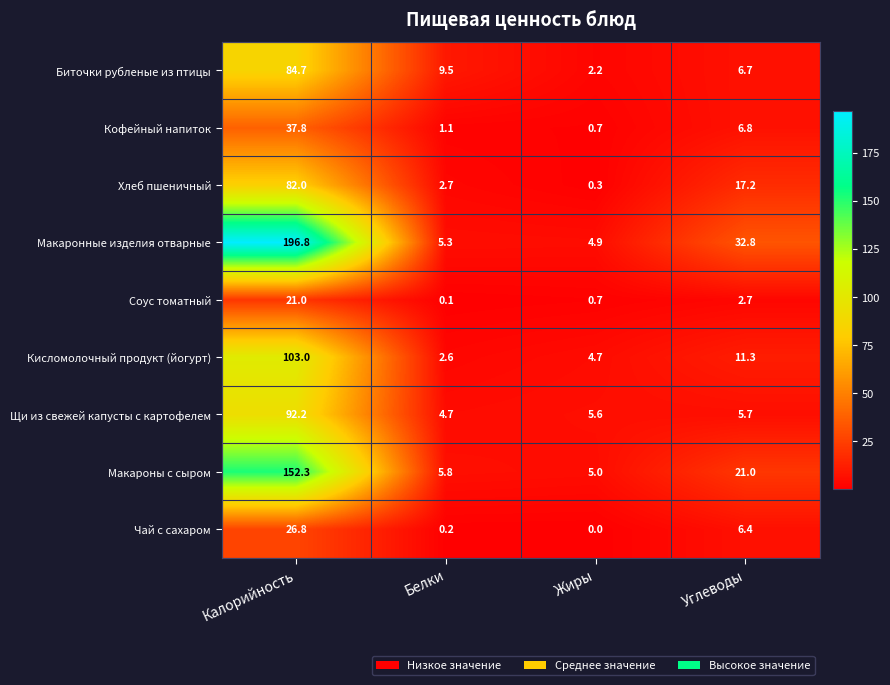

How many data points in Кофейный напиток are above 6?

2